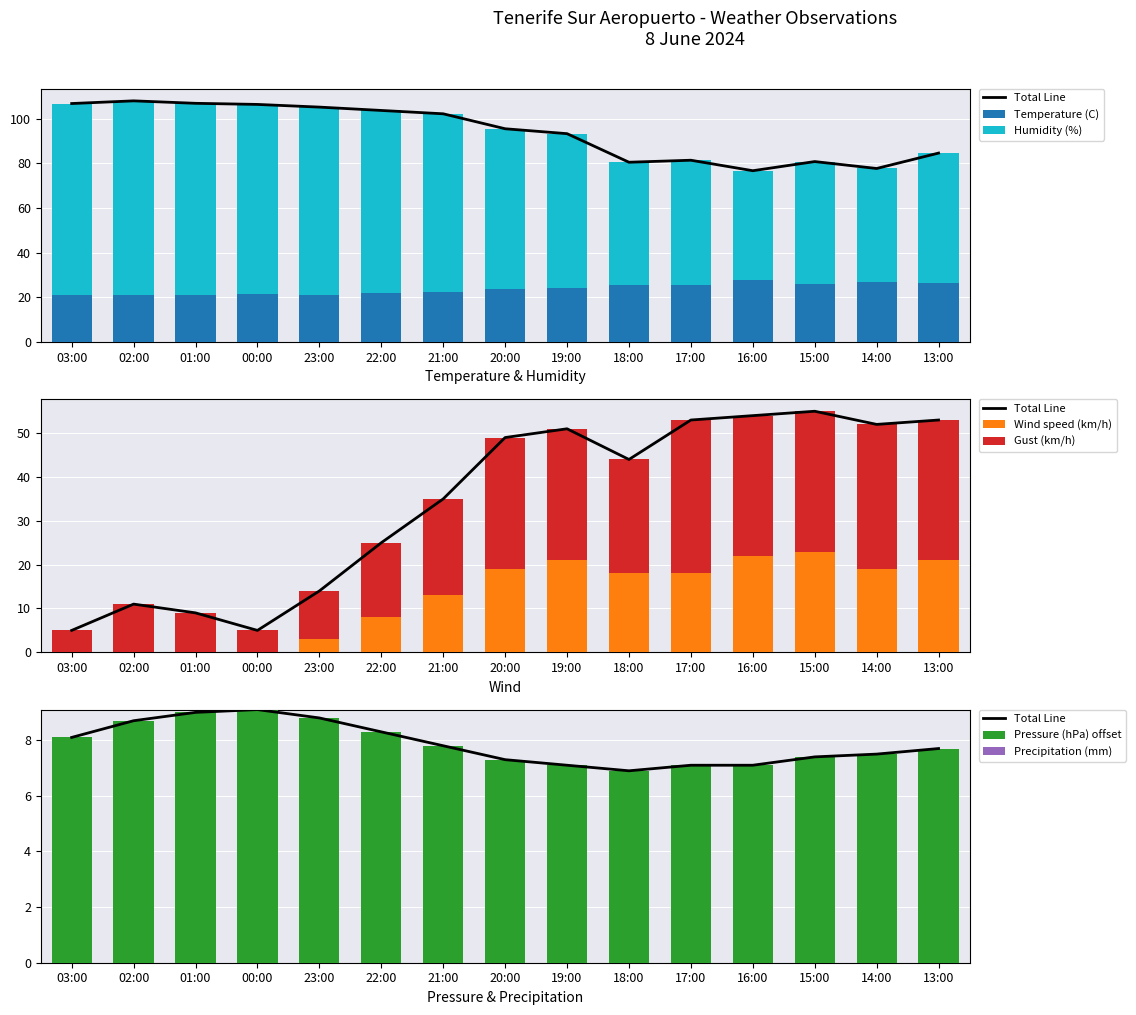

What is the value of the Humidity (%) bar at the 12th from the left?

49.0